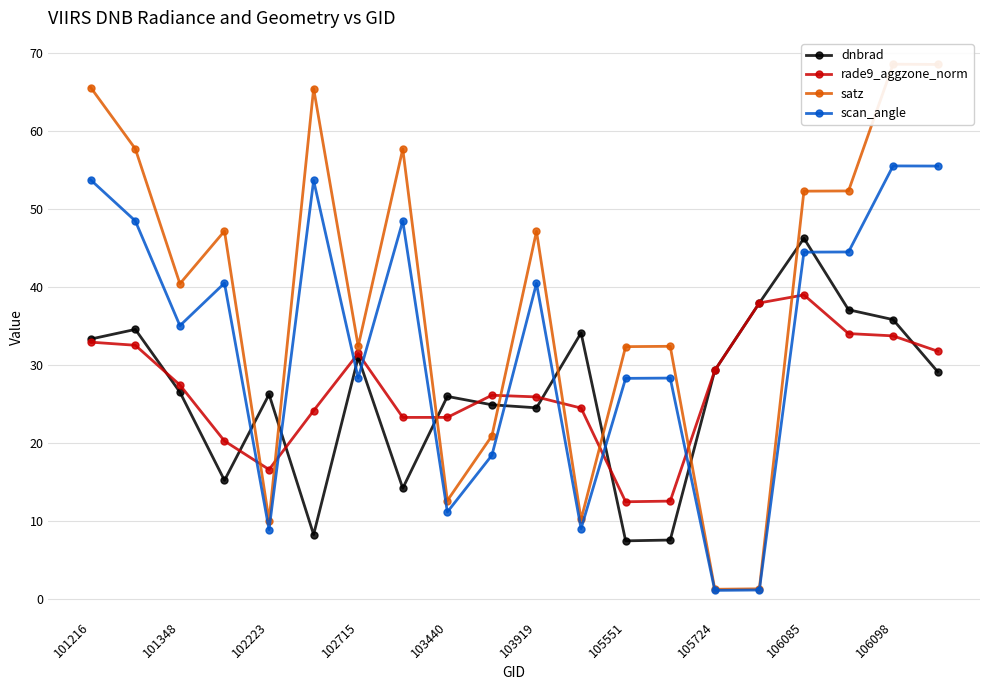

True or false: scan_angle and rade9_aggzone_norm cross at least once.

True